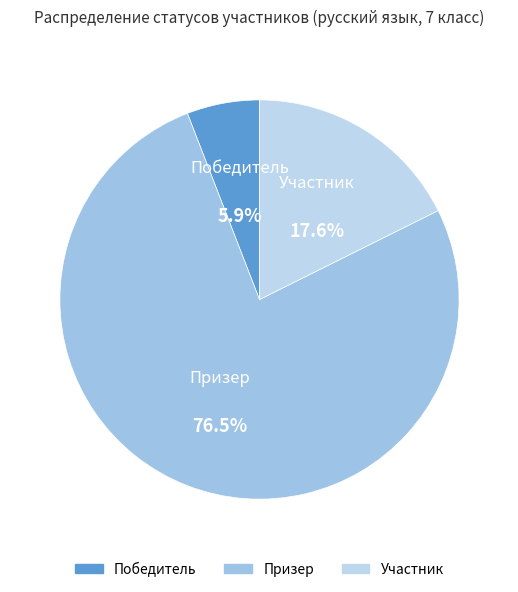

Is the sum of Победитель and Участник greater than half?

No